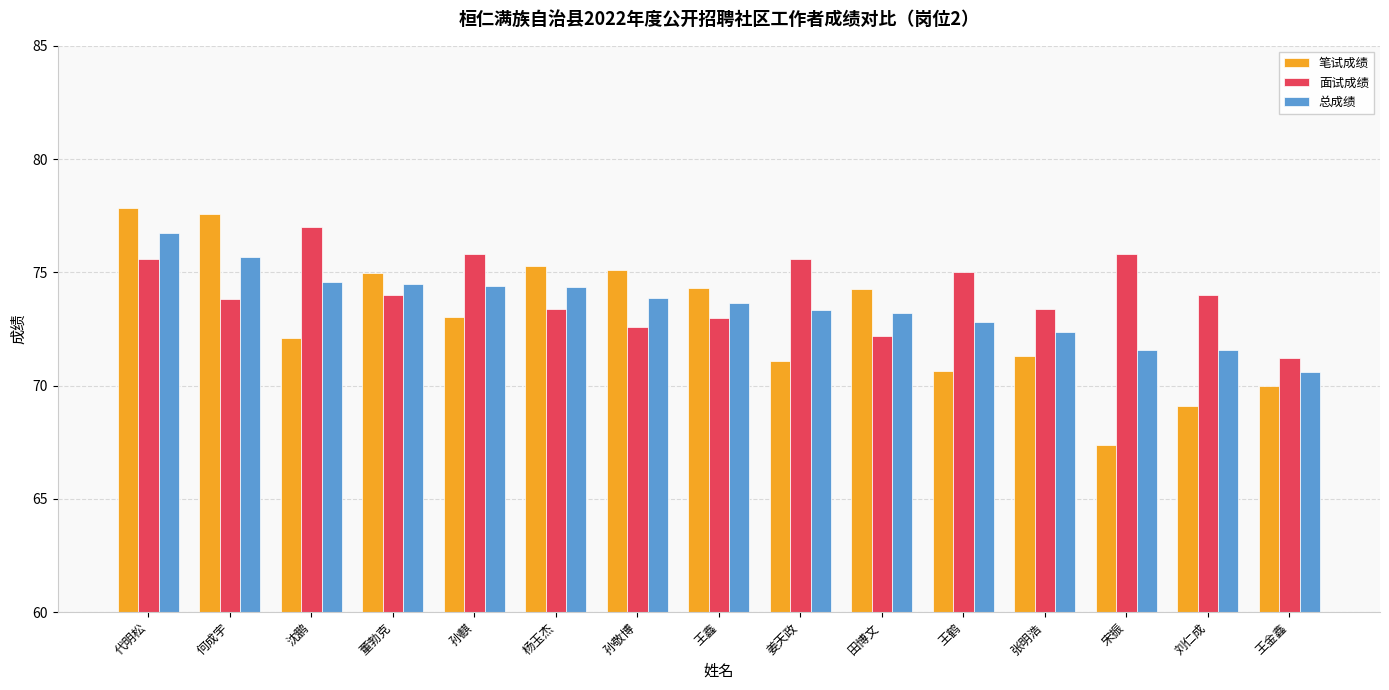

At which category is the sum across all series the highest?

代明松